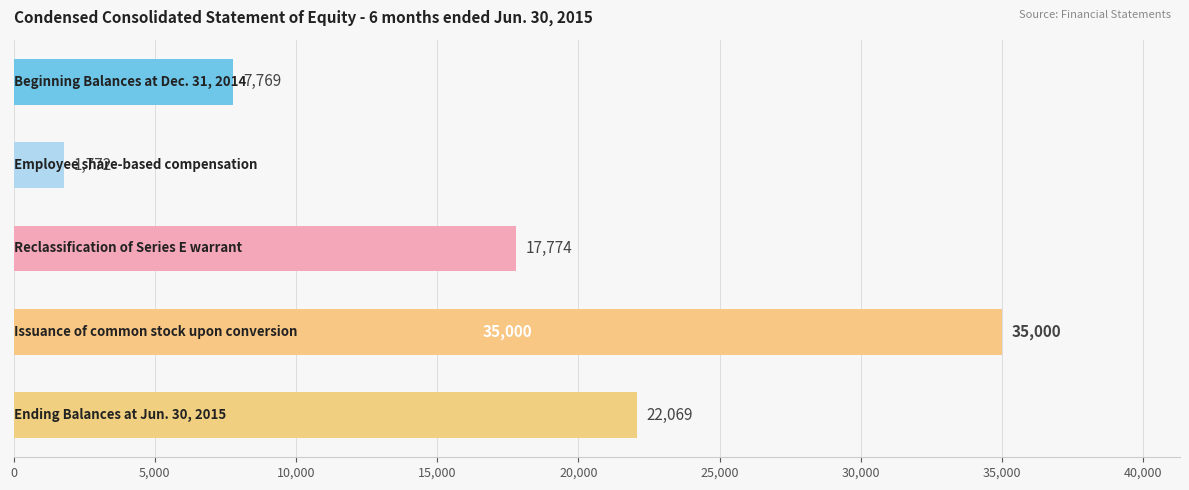

How many values are between 7769 and 22069?

3